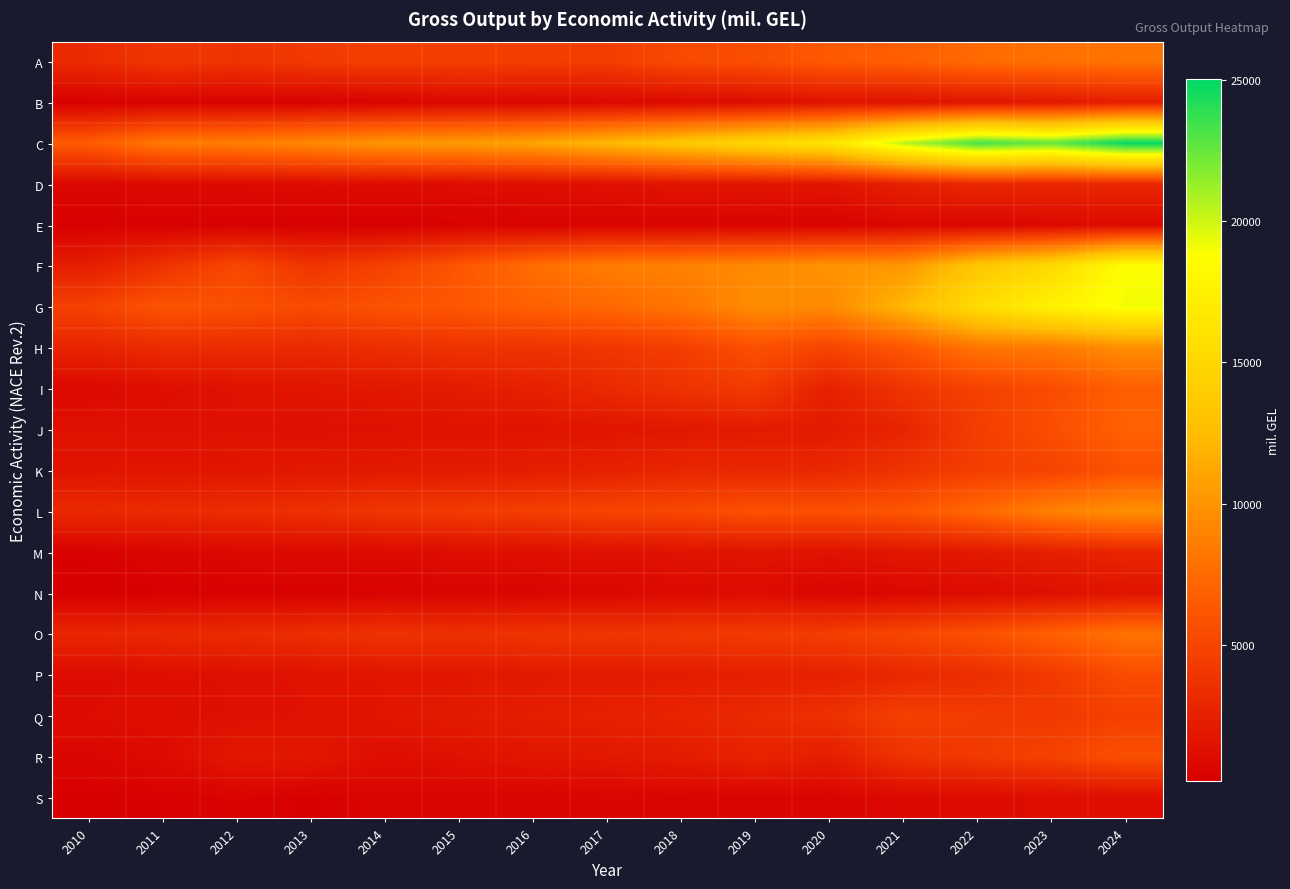

What is the greatest value displayed?

25020.8